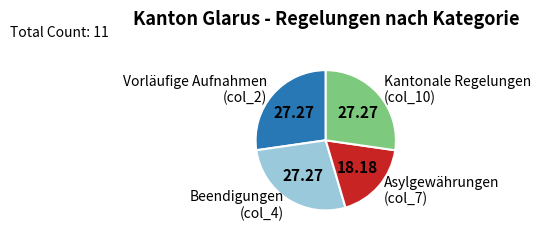

Is there a majority slice in this chart?

No